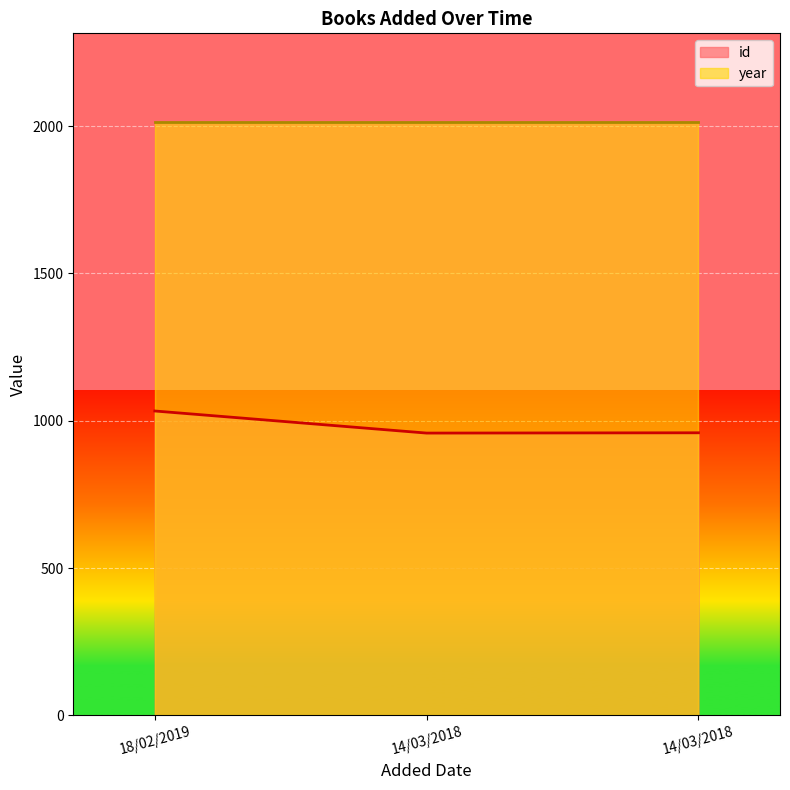

What is the value of the 1st point from the left?

1033